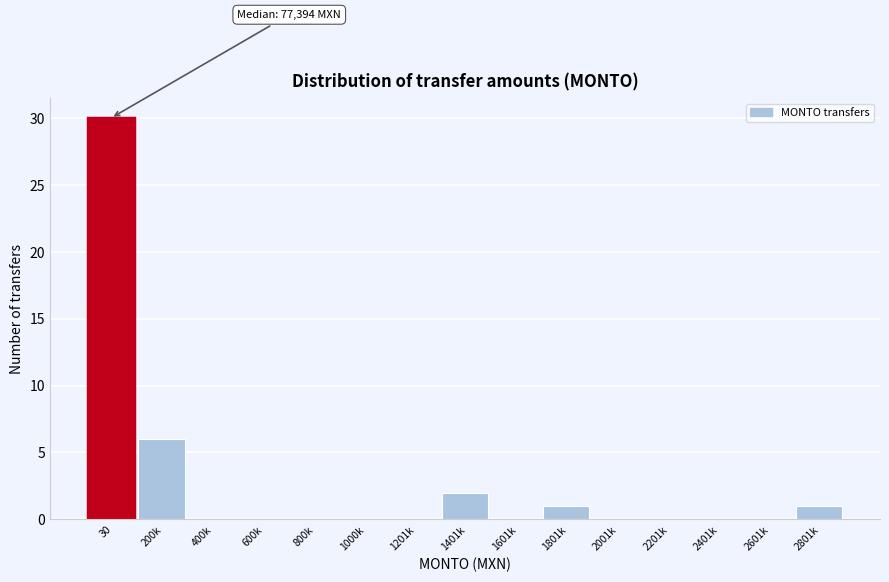

Reading left to right, extract all data points from this chart.

30=30	200k=6	400k=0	600k=0	800k=0	1000k=0	1201k=0	1401k=2	1601k=0	1801k=1	2001k=0	2201k=0	2401k=0	2601k=0	2801k=1